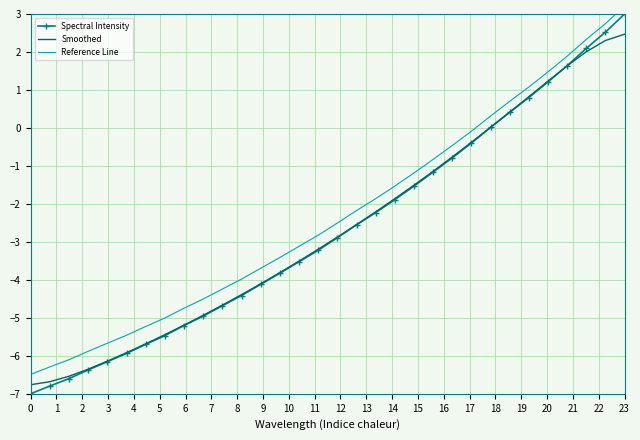

How many values in the Reference Line series exceed -2?

14